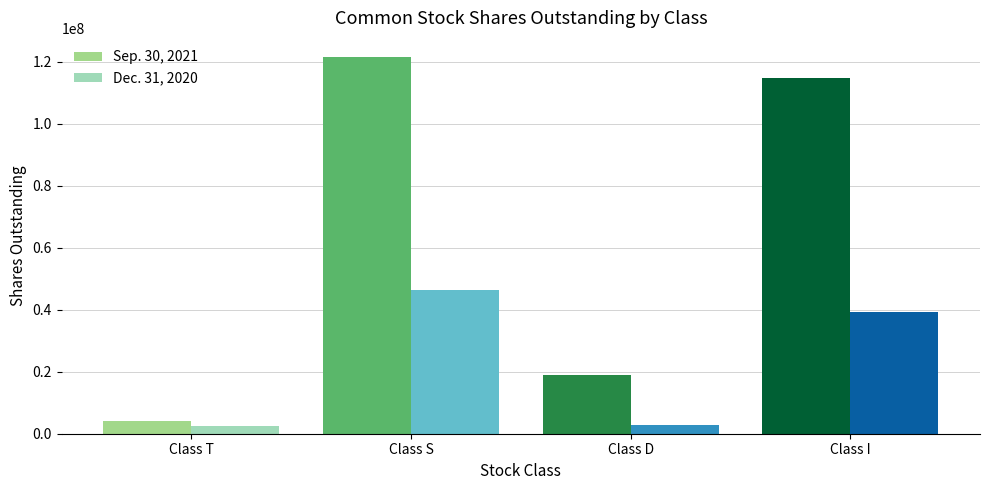

What is the total value across all series at Class T?

6472820